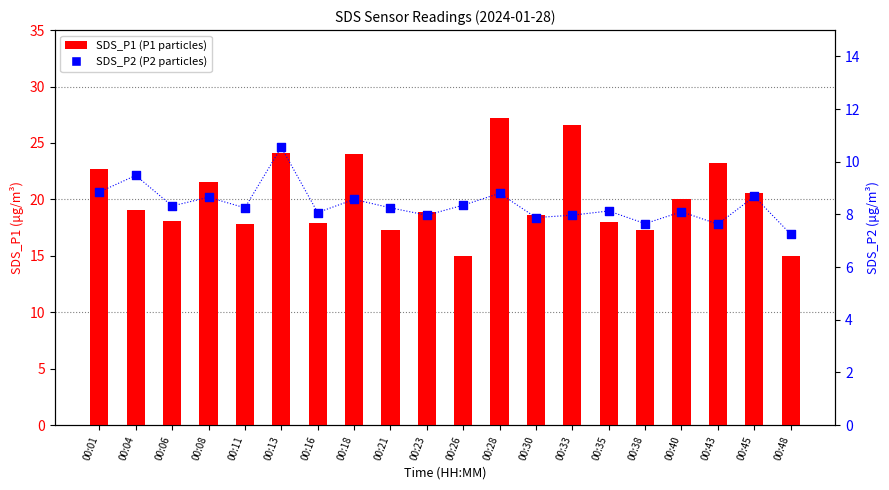

Which series reaches the minimum Y coordinate?

SDS_P2